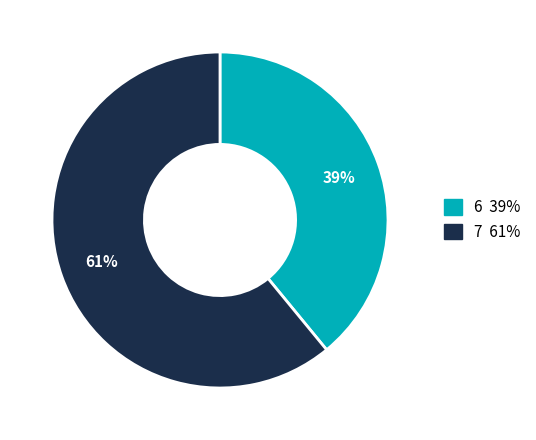

What is the largest slice in the pie chart?

7